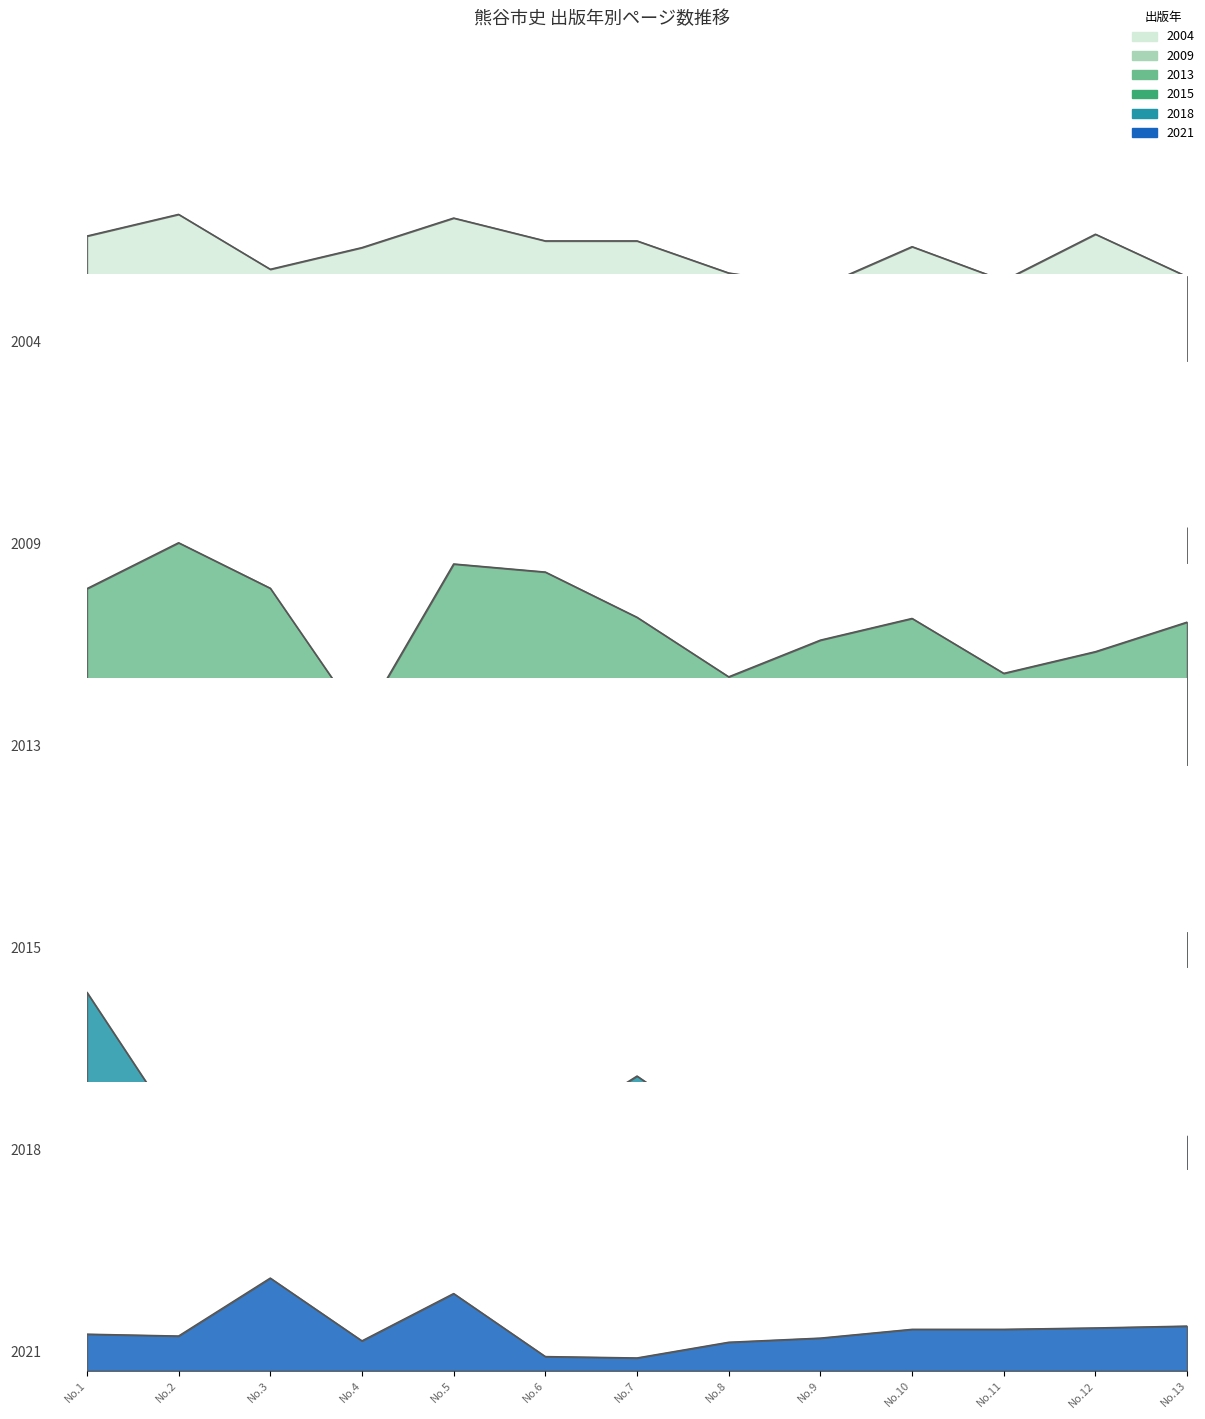

What value does the 2013 series have at No.13?

0.6